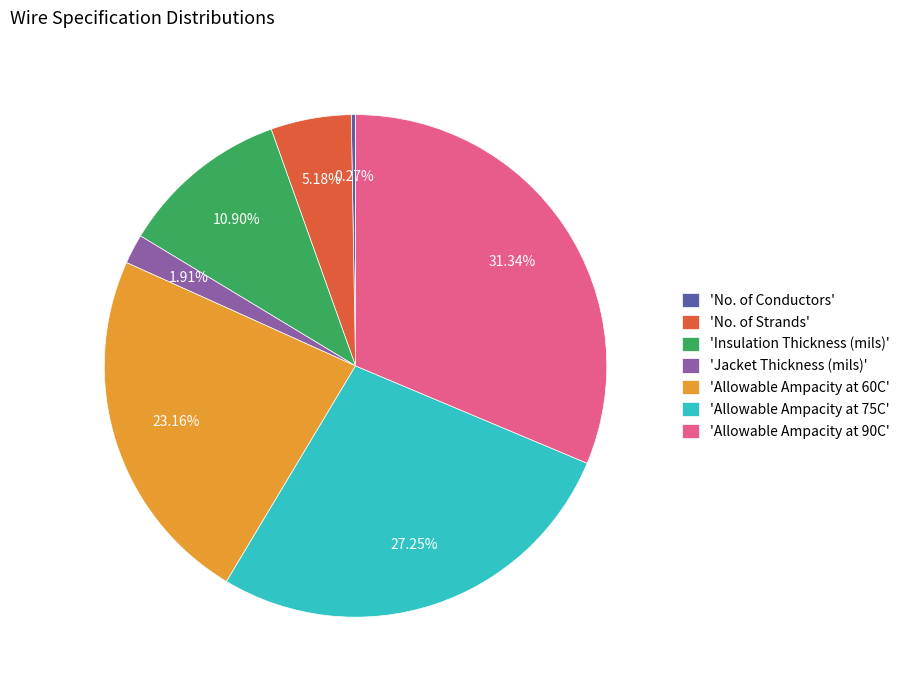

Approximately how many times larger is the value at 'Insulation Thickness (mils)' compared to 'Allowable Ampacity at 75C'?

0.4